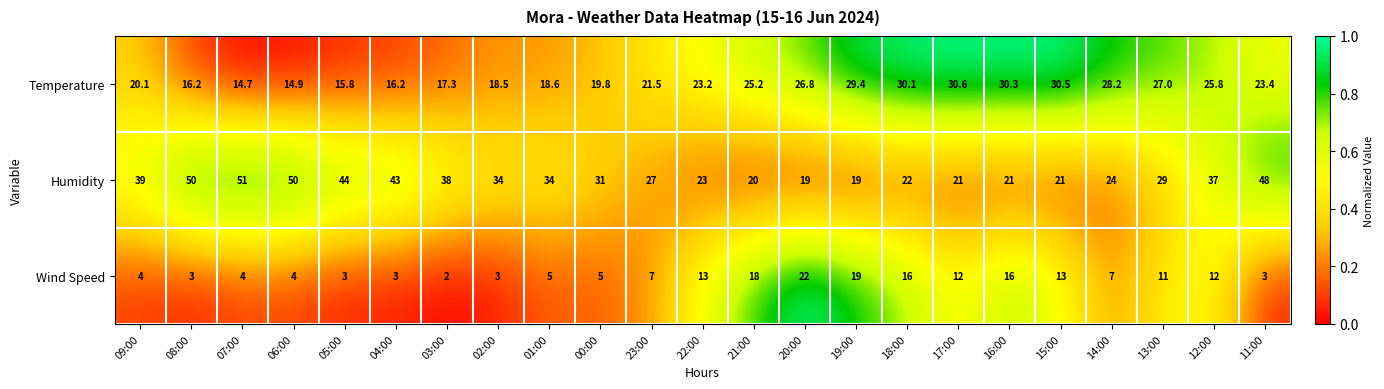

Which series changed the most between 05:00 and 16:00?

Humidity